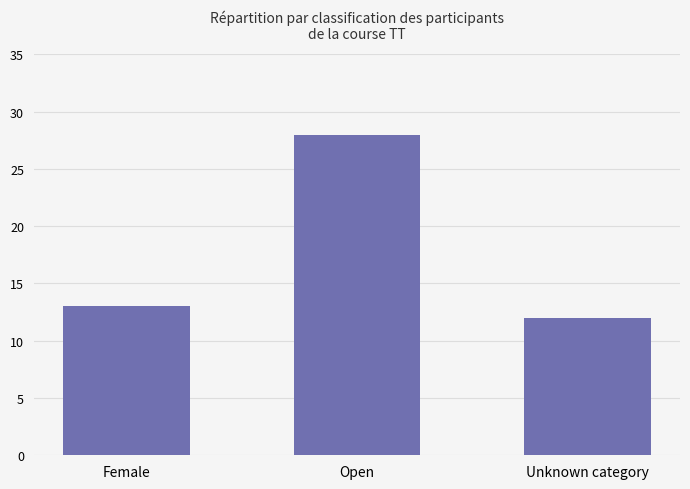

Reading left to right, list all the values displayed in this chart.

13	28	12